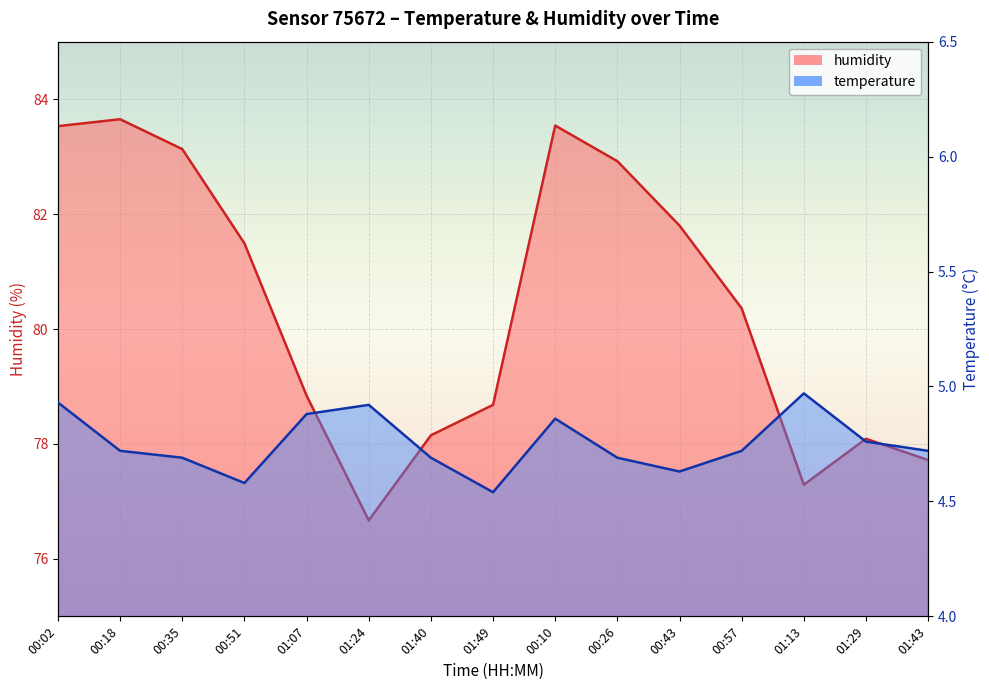

What is the label of the 3rd point from the left?

00:35